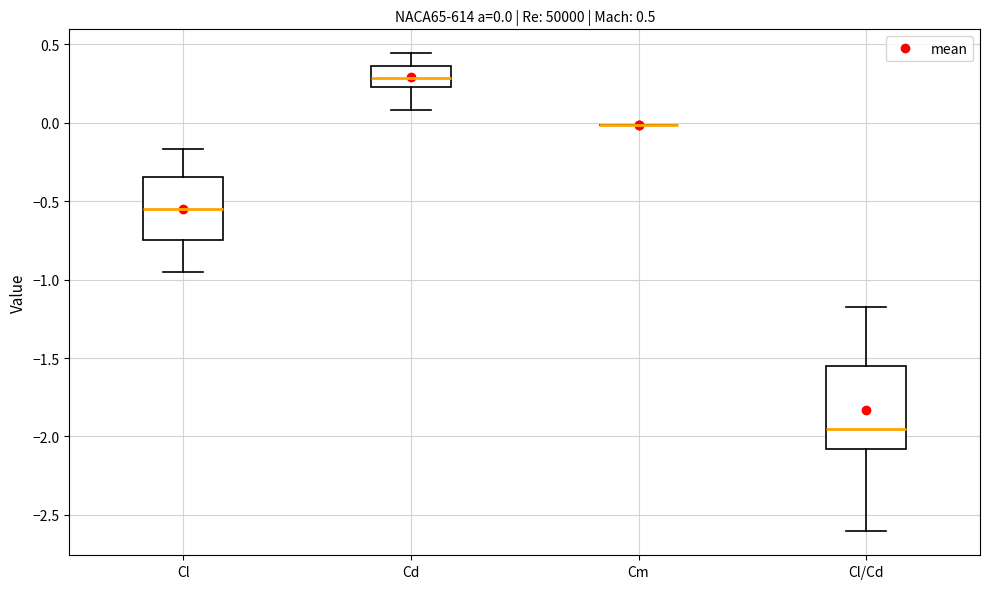

Comparing the boxes themselves (not the whiskers), which one is the tallest?

Cl/Cd